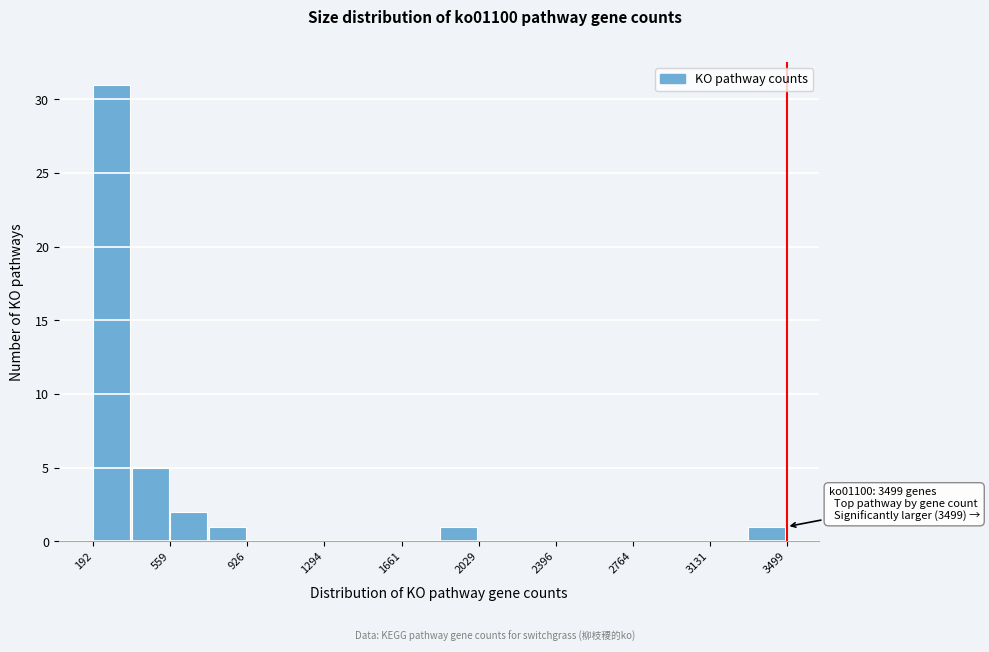

Around what value on the x-axis is the tallest bar? Give the approximate position of its centre, as read against the axis.

300